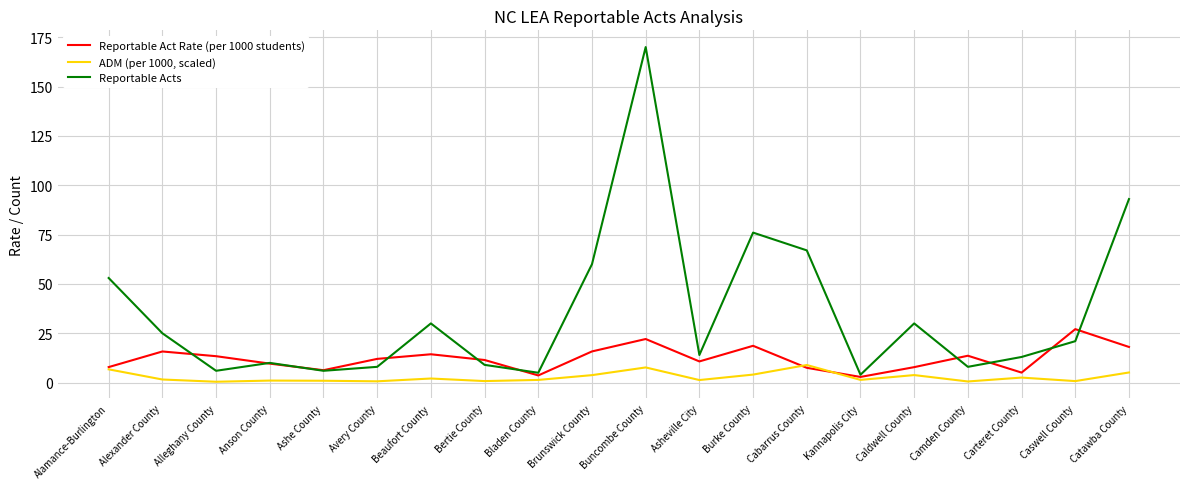

At which category is the sum across all series the highest?

Buncombe County